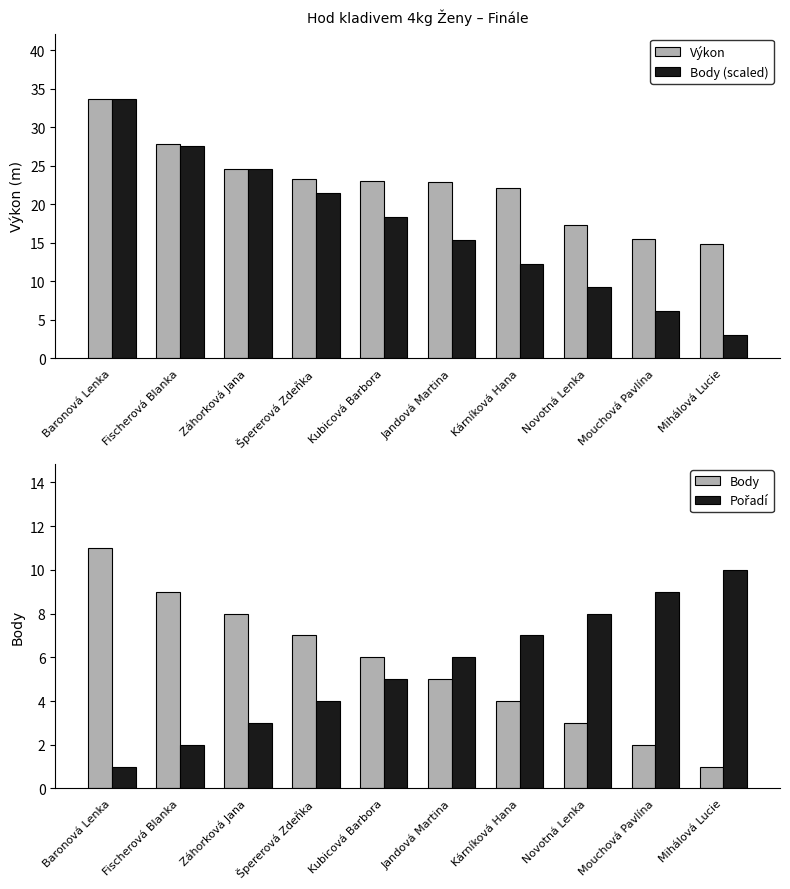

How many bars are there in total?

40